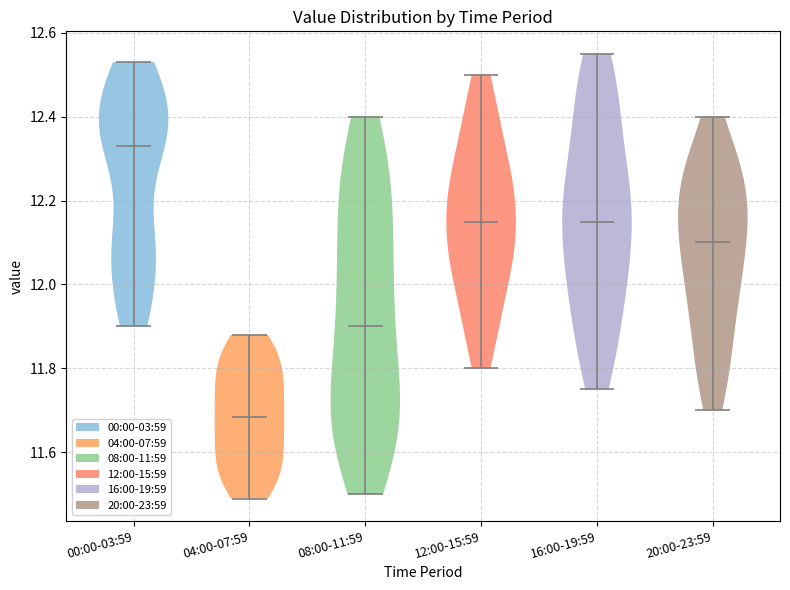

Reading left to right, read every violin against the y-axis: where its median line is, and the lowest and highest points it reaches. The values are not printed on the chart, so give them approximately, as read against the axis.

00:00-03:59: median line 12.34, lowest point 11.90, highest point 12.54
04:00-07:59: median line 11.68, lowest point 11.50, highest point 11.88
08:00-11:59: median line 11.90, lowest point 11.50, highest point 12.40
12:00-15:59: median line 12.16, lowest point 11.80, highest point 12.50
16:00-19:59: median line 12.16, lowest point 11.76, highest point 12.56
20:00-23:59: median line 12.10, lowest point 11.70, highest point 12.40